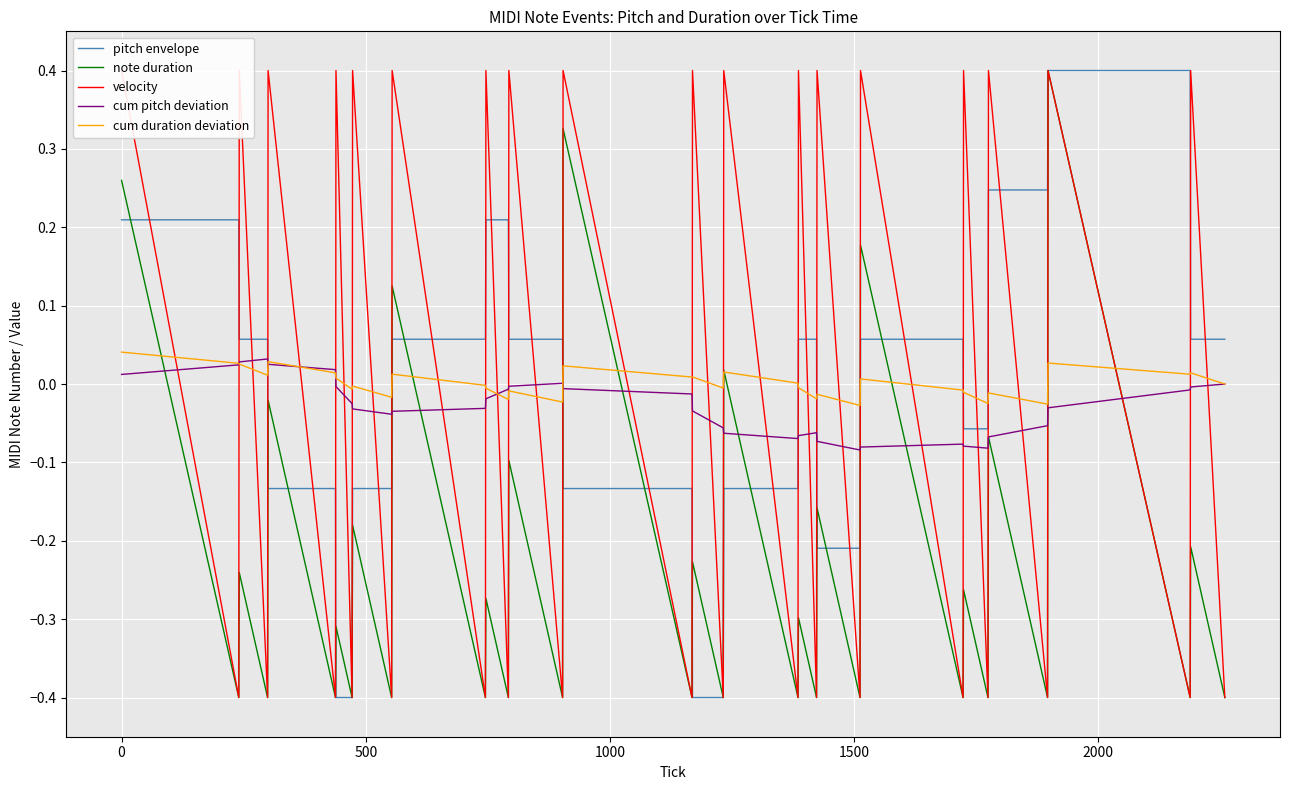

How many times do pitch envelope and cum duration deviation cross each other?

8